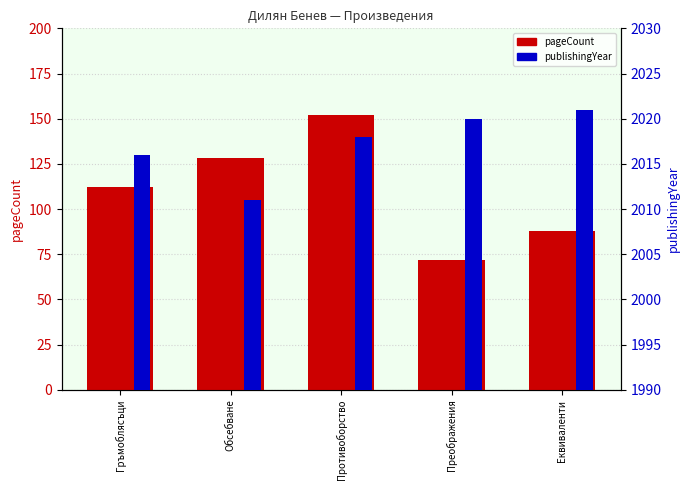

Are the bars grouped side by side (vs. stacked)?

Yes